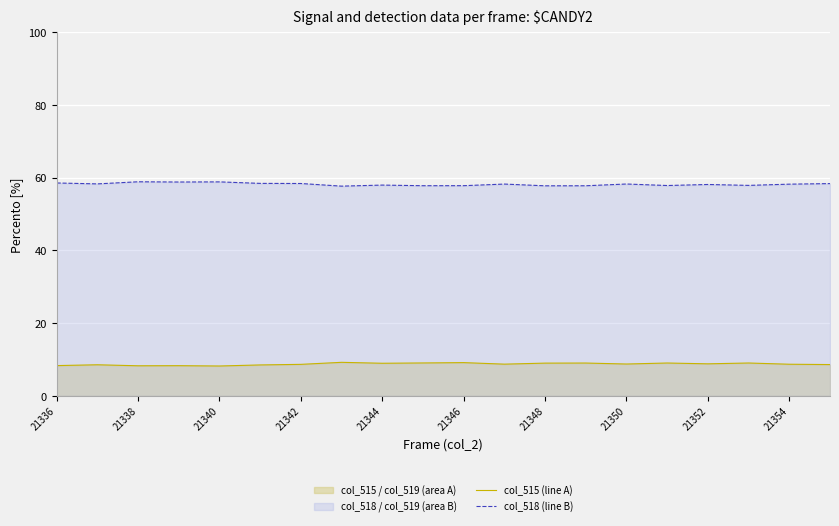

What is the greatest value displayed?

58.8